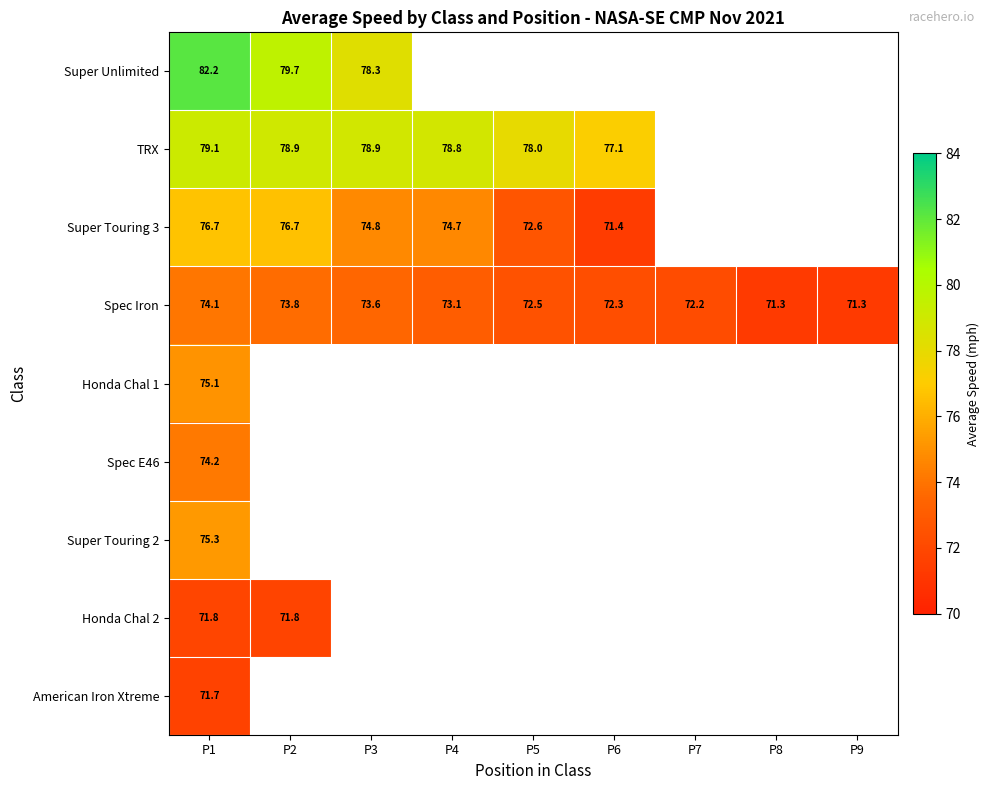

Which series has the largest total across all categories?

Spec Iron